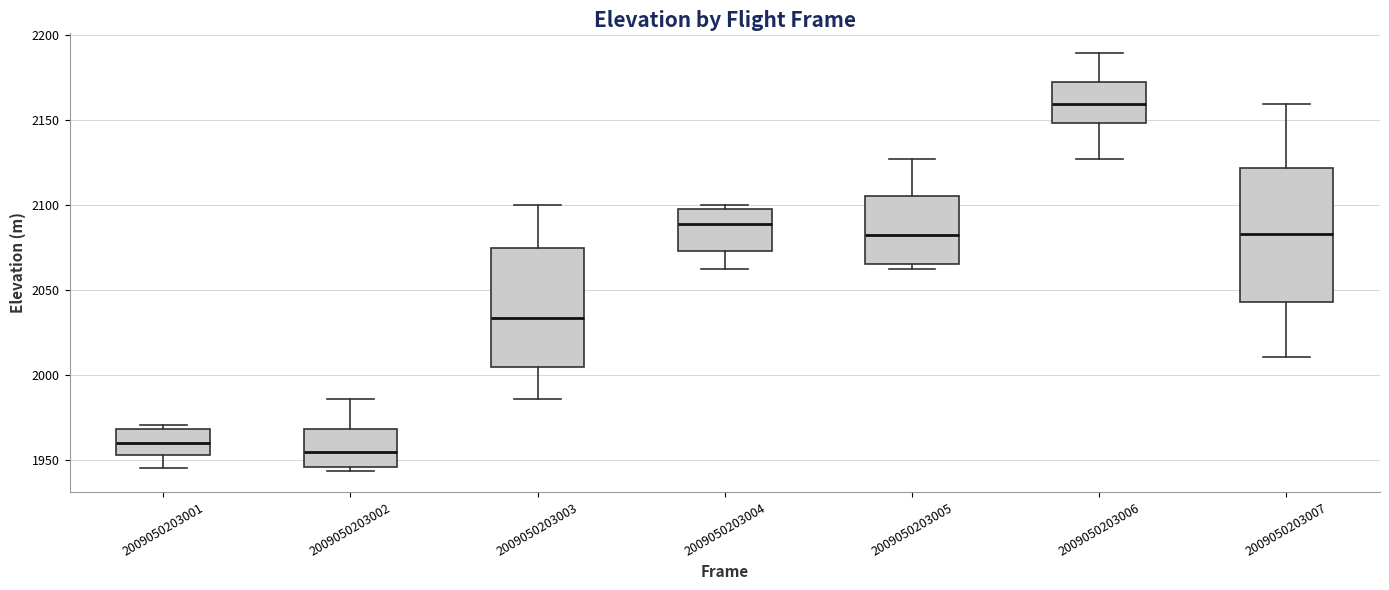

Reading left to right, transcribe this box plot: for each box, give where its median line is, the range the box spans, and where its two whiskers end, as read against the y-axis. The values are not printed on the chart, so give them approximately, as read against the axis.

2009050203001: median 1960, box 1955 to 1970, whiskers 1945 to 1970 (just above the box's upper edge)
2009050203002: median 1955, box 1945 to 1970, whiskers 1945 (just below the box's lower edge) to 1985
2009050203003: median 2035, box 2005 to 2075, whiskers 1985 to 2100
2009050203004: median 2090, box 2075 to 2095, whiskers 2060 to 2100
2009050203005: median 2080, box 2065 to 2105, whiskers 2060 to 2125
2009050203006: median 2160, box 2150 to 2170, whiskers 2125 to 2190
2009050203007: median 2085, box 2045 to 2120, whiskers 2010 to 2160